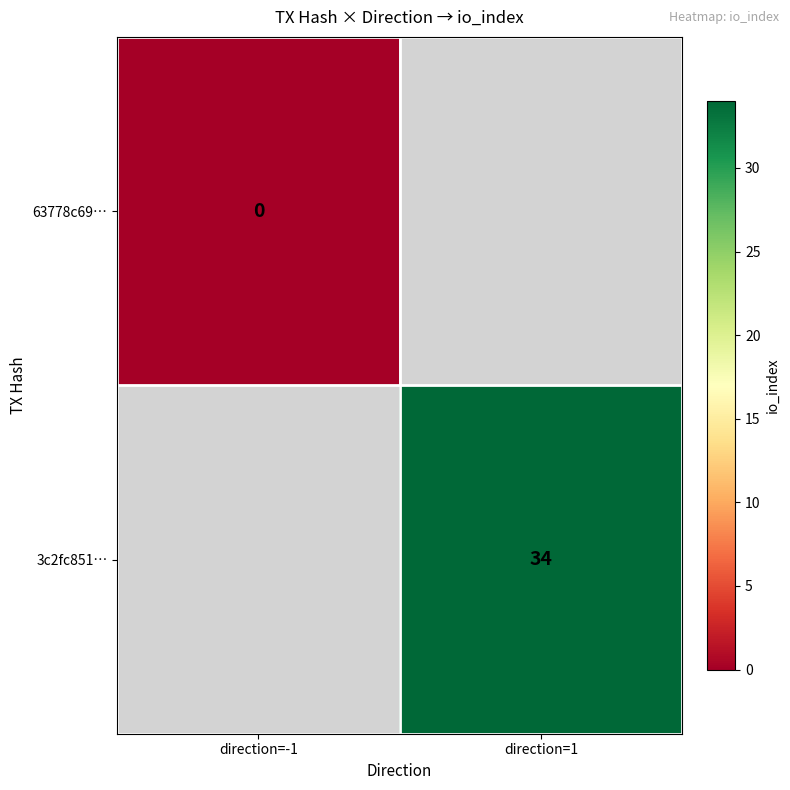

The value of 3c2fc851… at direction=1 is 19. True or false?

False